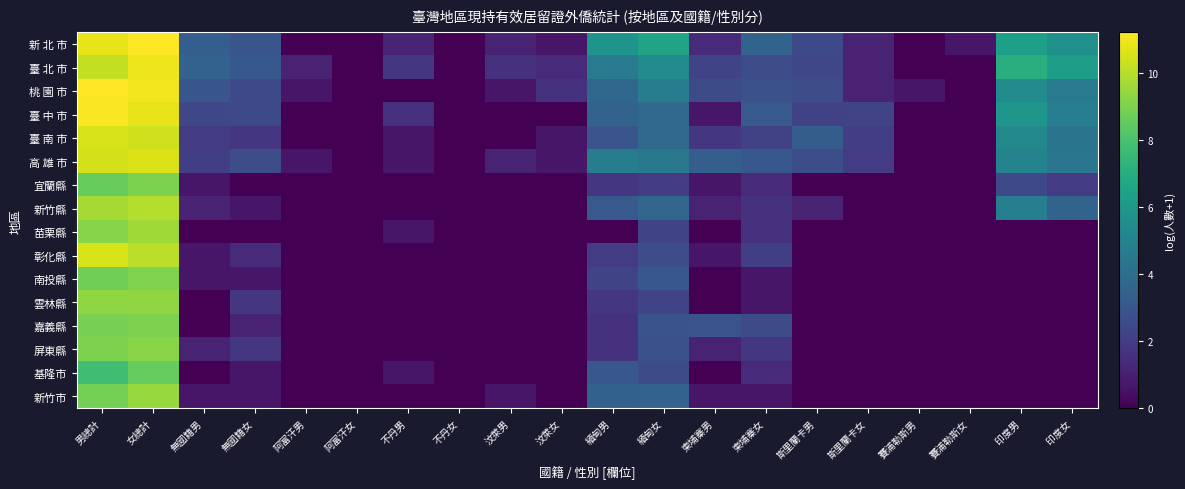

What is the greatest value displayed?

11.2